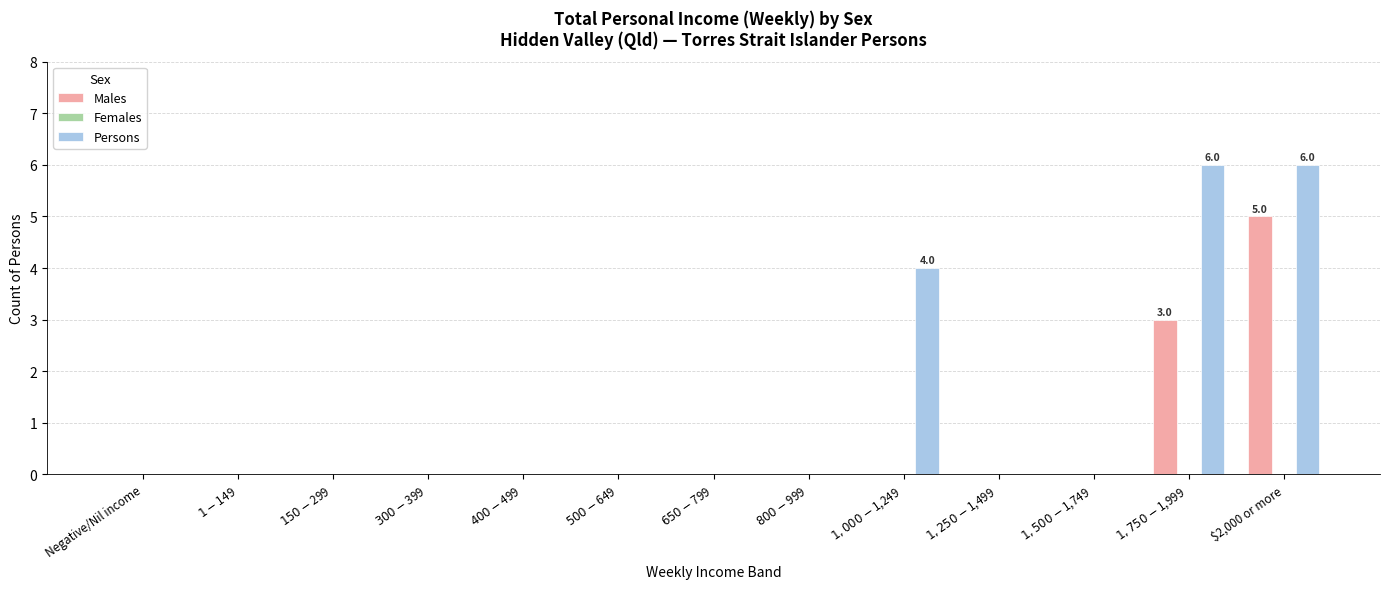

At which category is the sum across all series the highest?

$2,000 or more